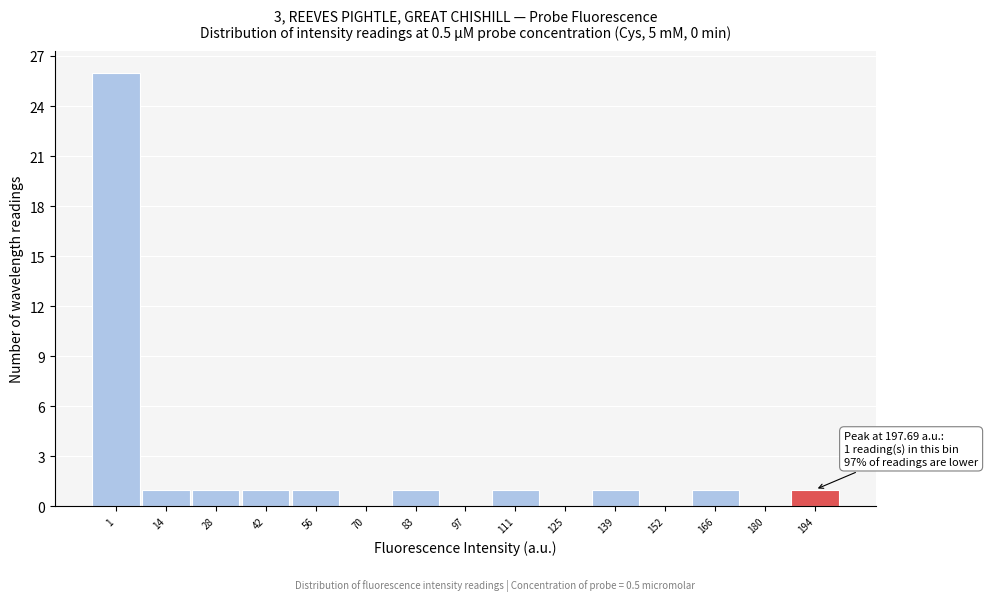

Reading left to right, transcribe all the data shown in this chart.

1=26	14=1	28=1	42=1	56=1	70=0	83=1	97=0	111=1	125=0	139=1	152=0	166=1	180=0	194=1